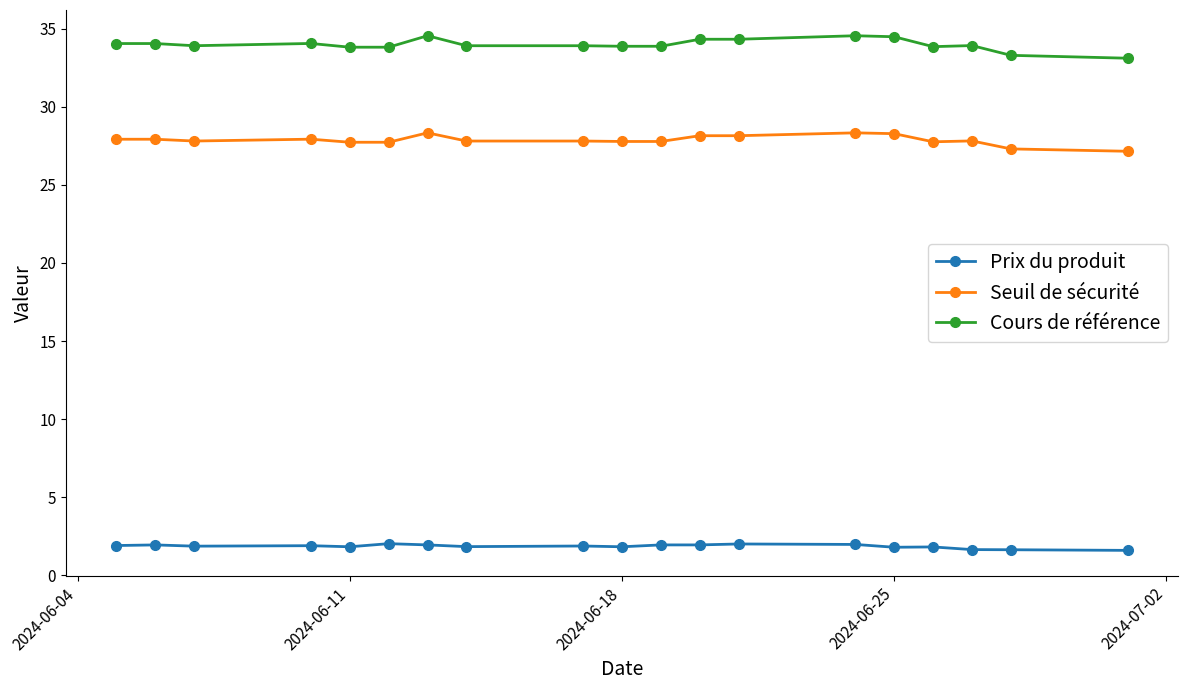

True or false: Cours de référence and Prix du produit cross at least once.

False